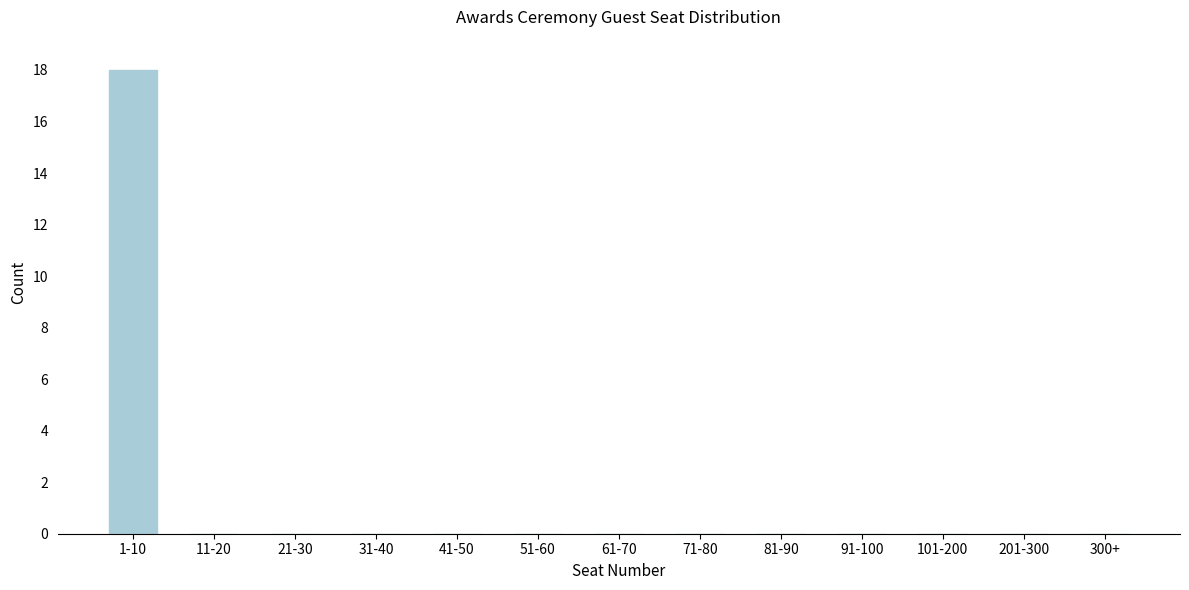

Reading left to right, extract all data points from this chart.

1-10=18	11-20=0	21-30=0	31-40=0	41-50=0	51-60=0	61-70=0	71-80=0	81-90=0	91-100=0	101-200=0	201-300=0	300+=0